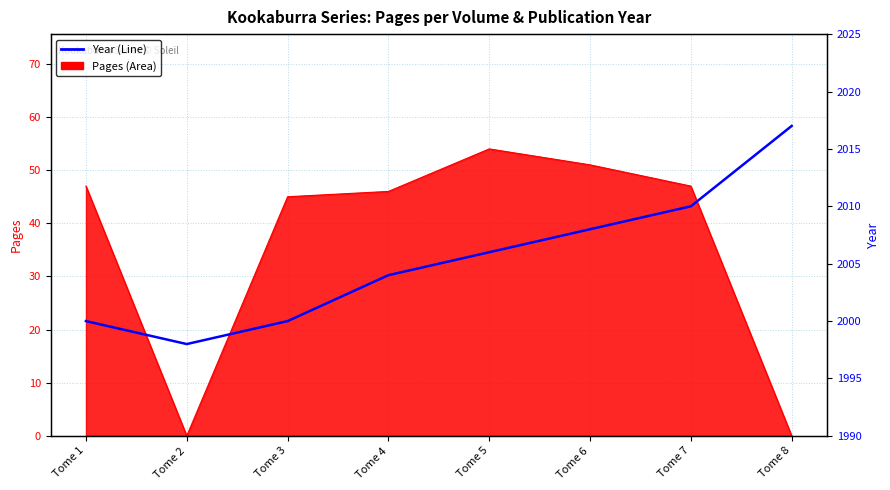

Rank the categories by value from highest to lowest.

Tome 8, Tome 7, Tome 6, Tome 5, Tome 4, Tome 1, Tome 3, Tome 2